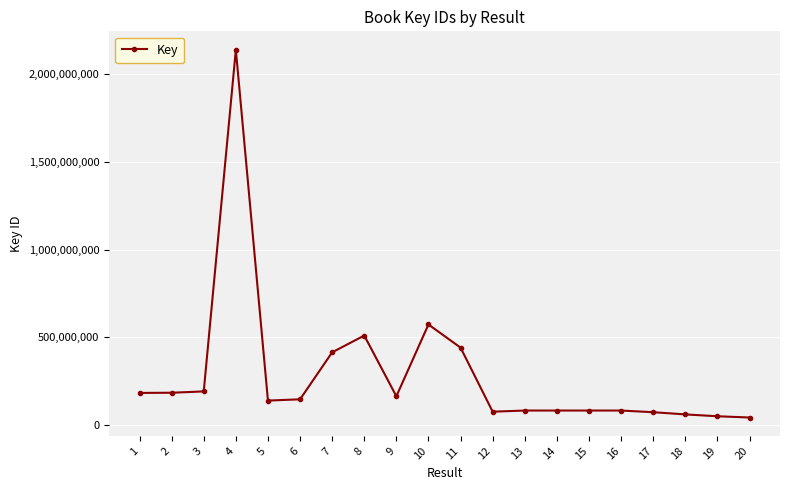

True or false: there are more than 0 points higher than both neighbors.

True